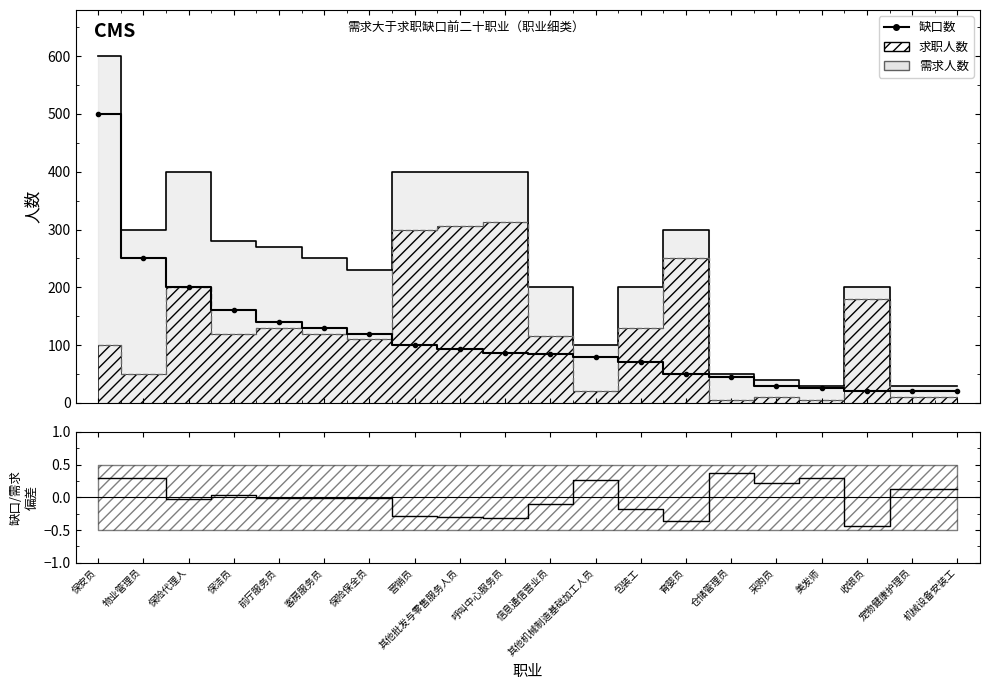

What is the label of the 6th point from the left?

客房服务员